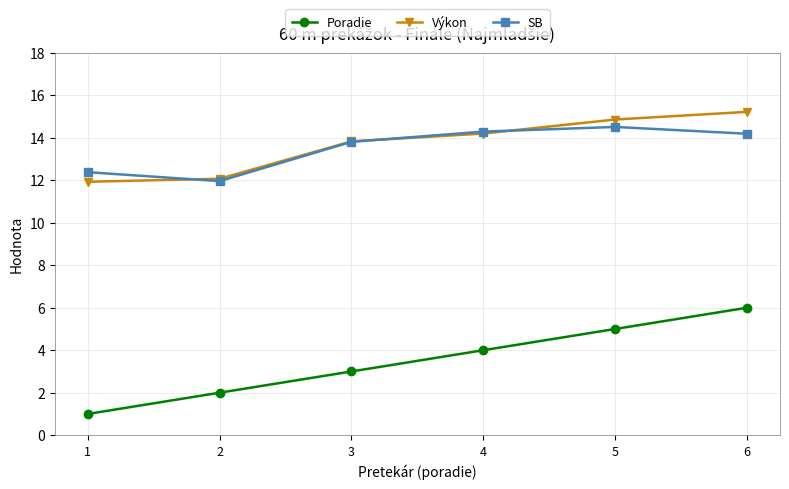

What is the lowest value of the Poradie series?

1.0